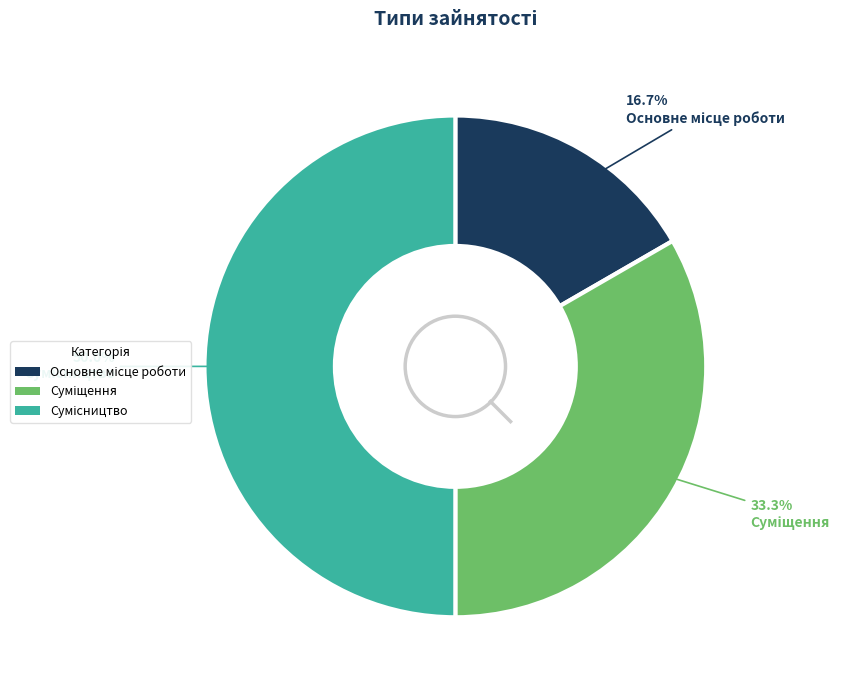

Count the number of slices in the pie.

3